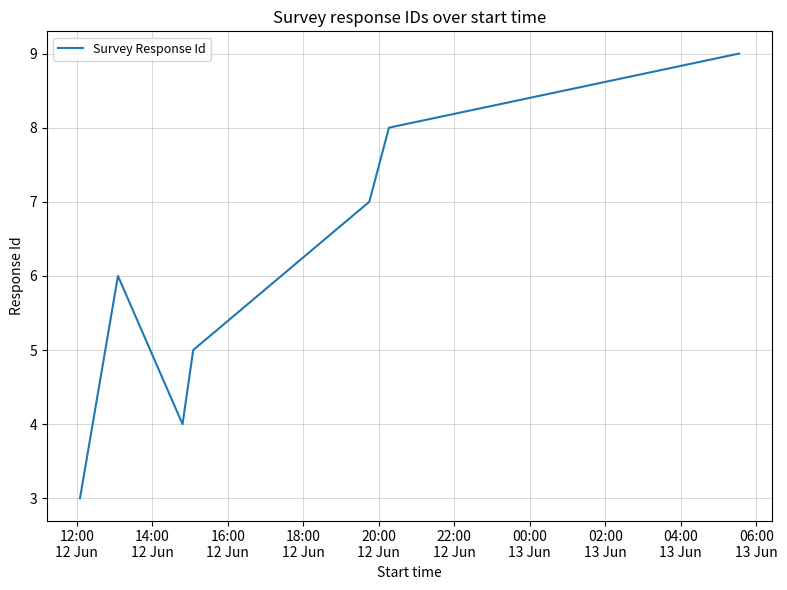

What is the average value?

6